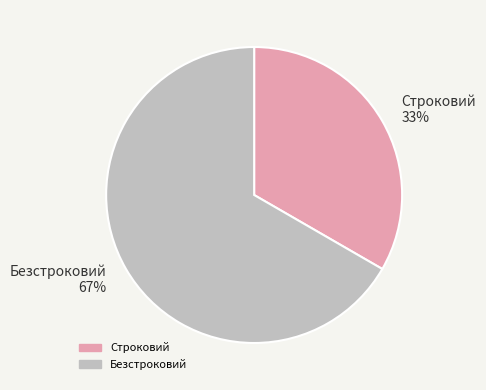

Is there a majority slice in this chart?

Yes